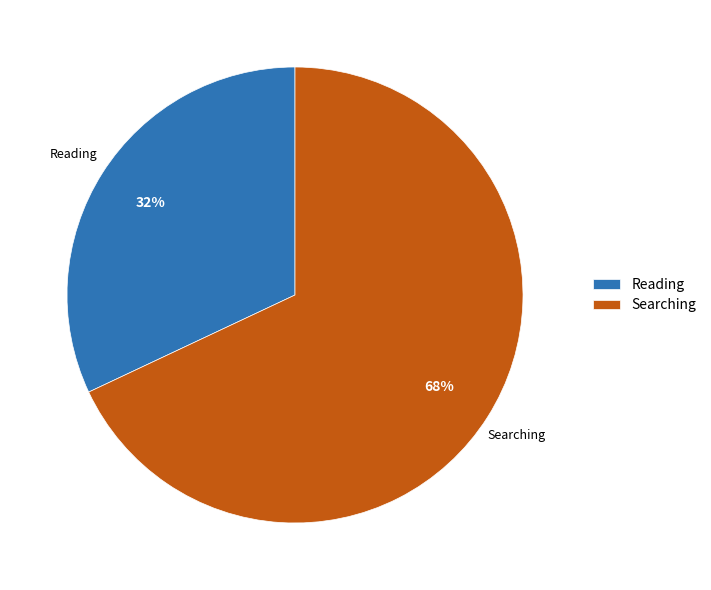

Does Reading represent more than half of the total?

No